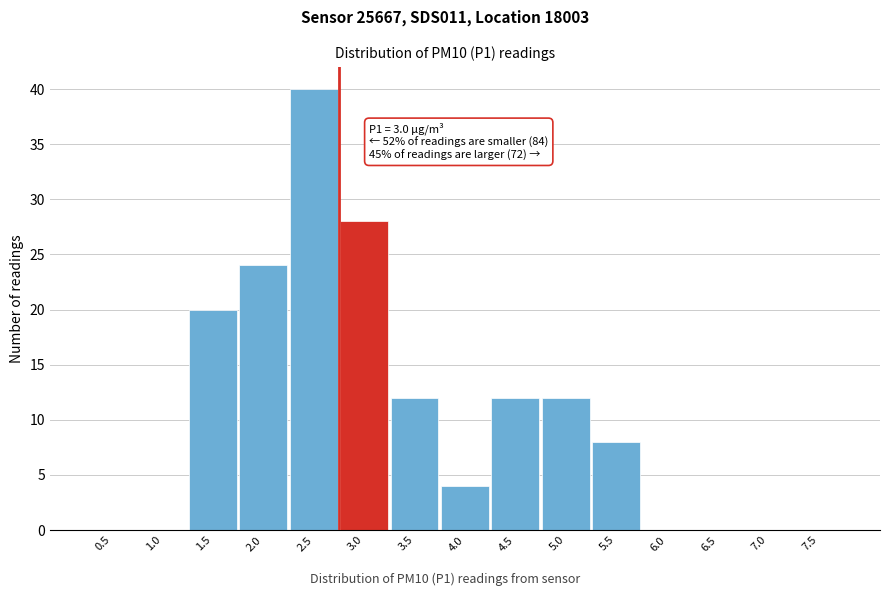

Reading left to right, list all the values displayed in this chart.

0.5=0	1.0=0	1.5=20	2.0=24	2.5=40	3.0=28	3.5=12	4.0=4	4.5=12	5.0=12	5.5=8	6.0=0	6.5=0	7.0=0	7.5=0